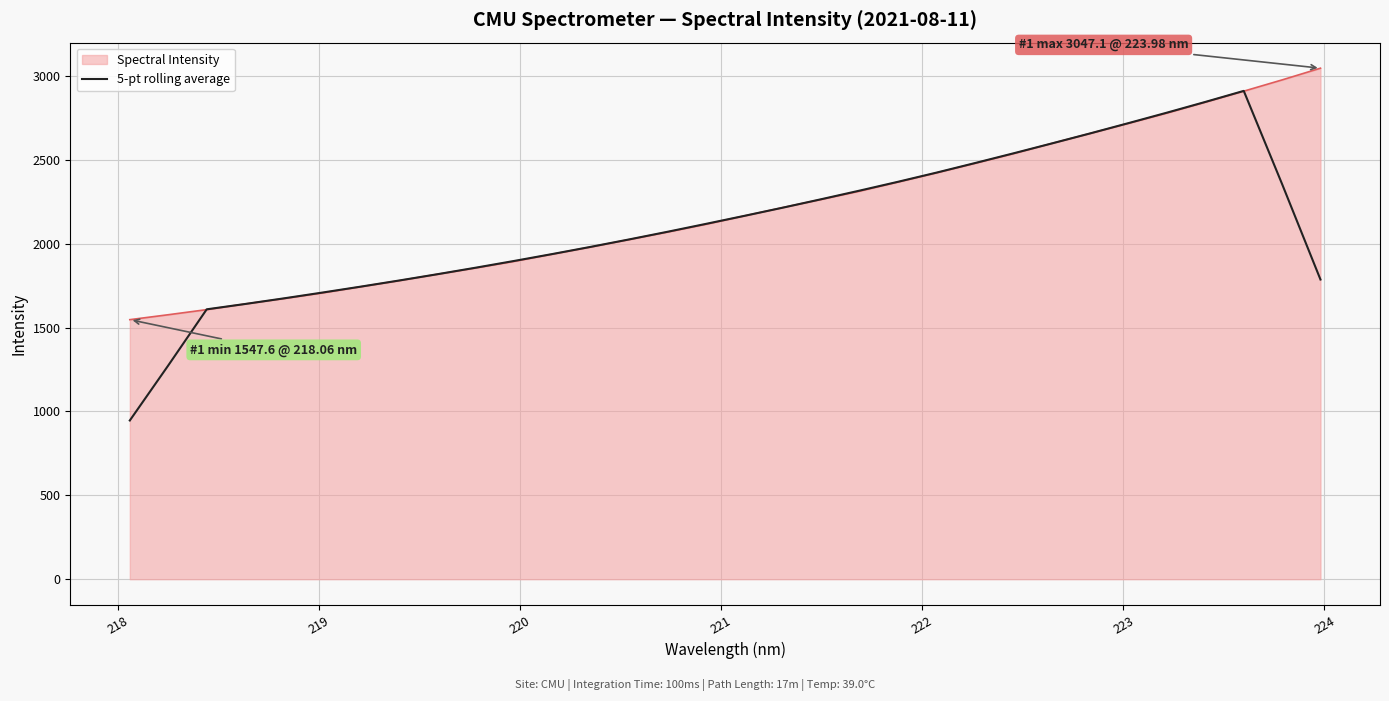

How many lines are shown in the chart?

2